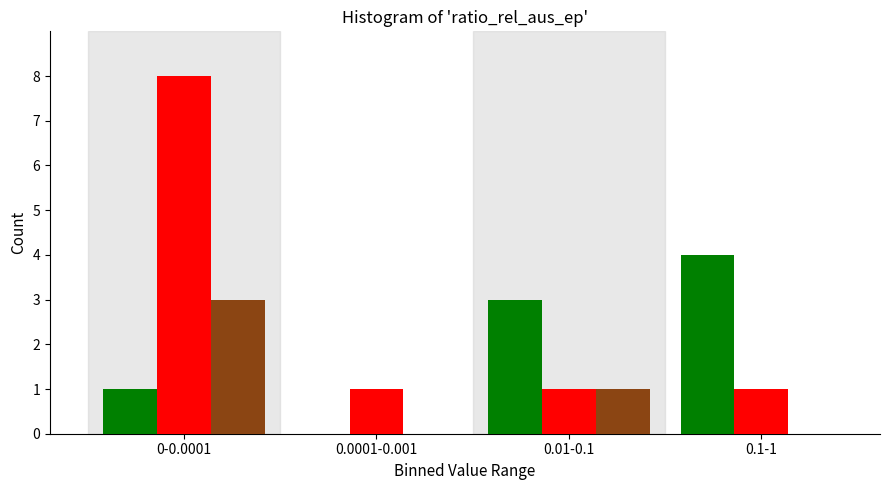

At which category does the chart reach its peak across all series?

0-0.0001